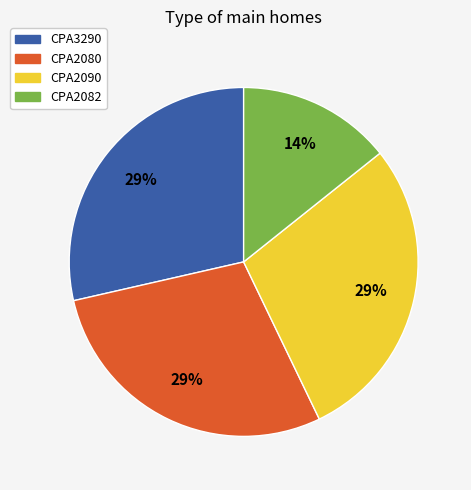

Which category has the smallest portion of the pie?

CPA2082